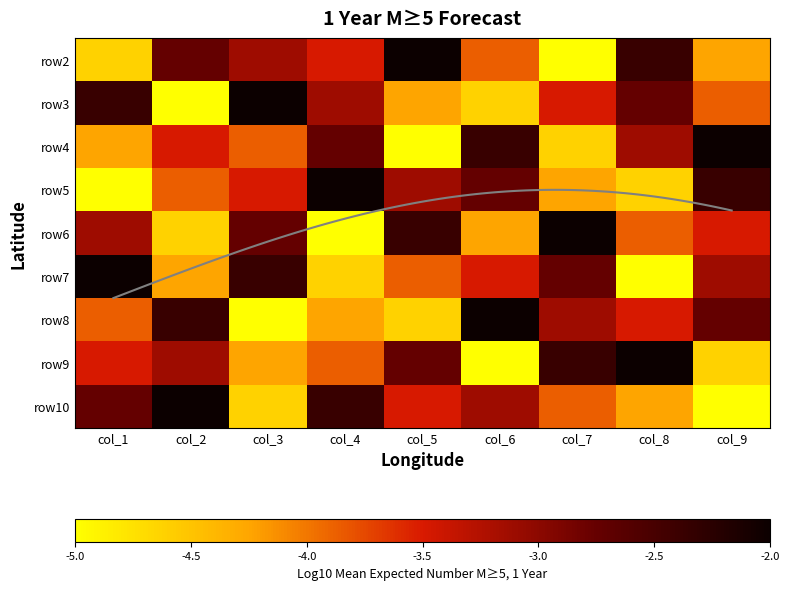

At which category does the chart reach its minimum across all series?

col_7